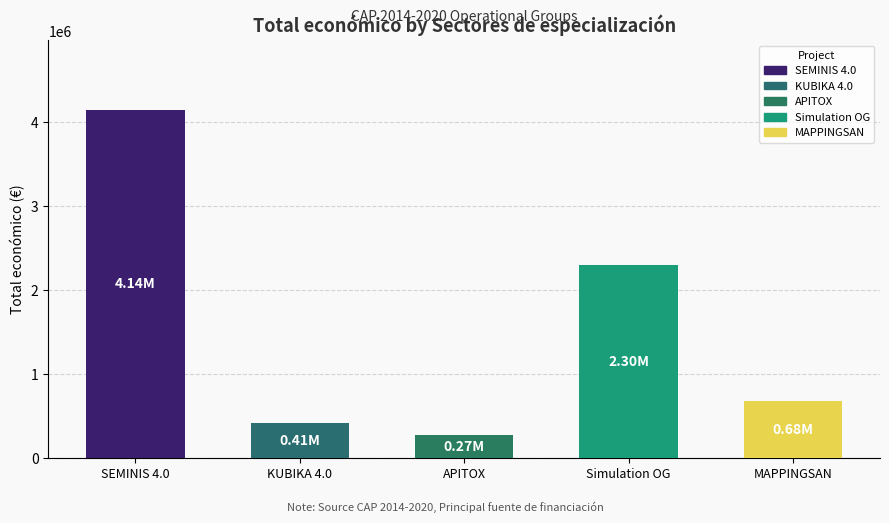

What is the change in value from SEMINIS 4.0 to APITOX?

-3867841